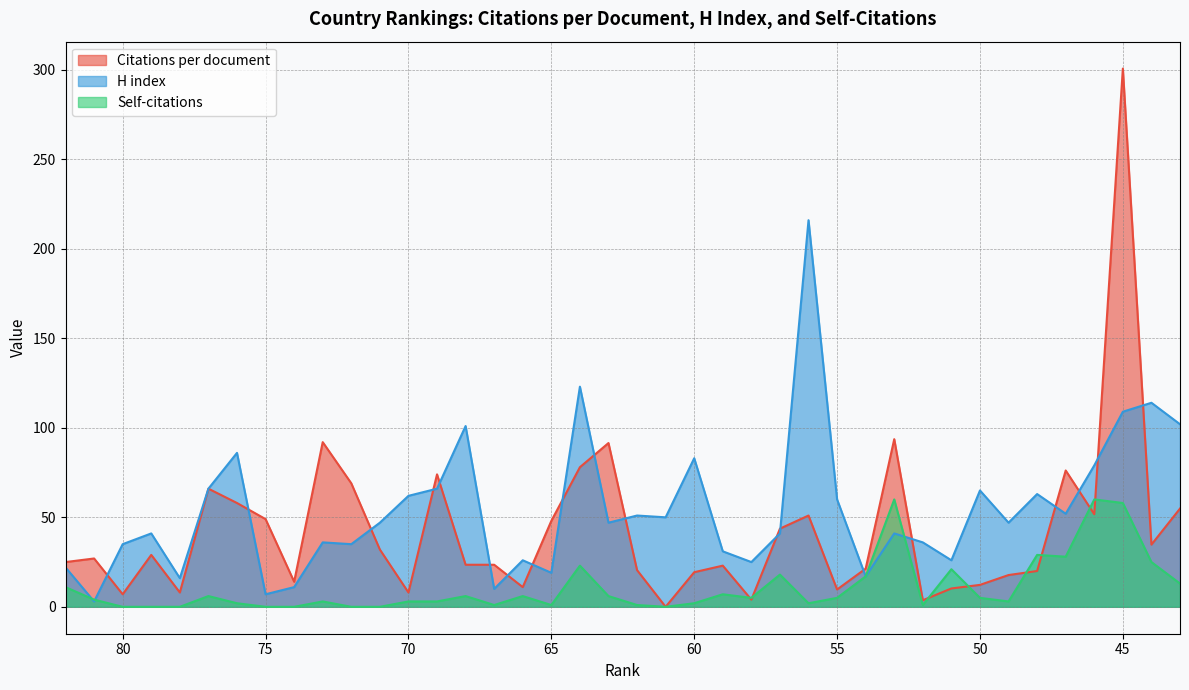

How many series are shown in this chart?

3